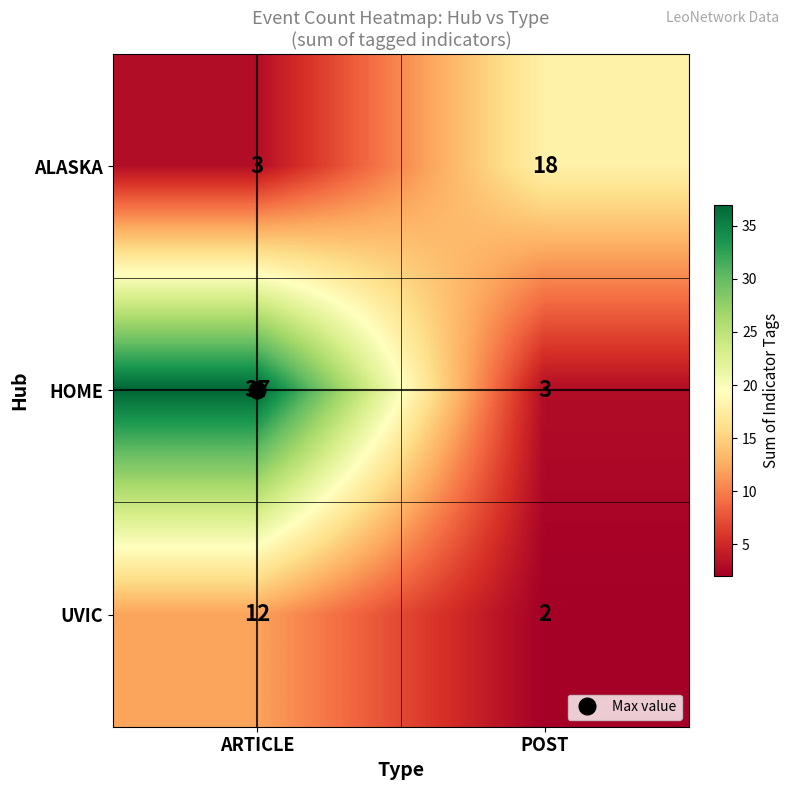

Which series has the largest total across all categories?

HOME